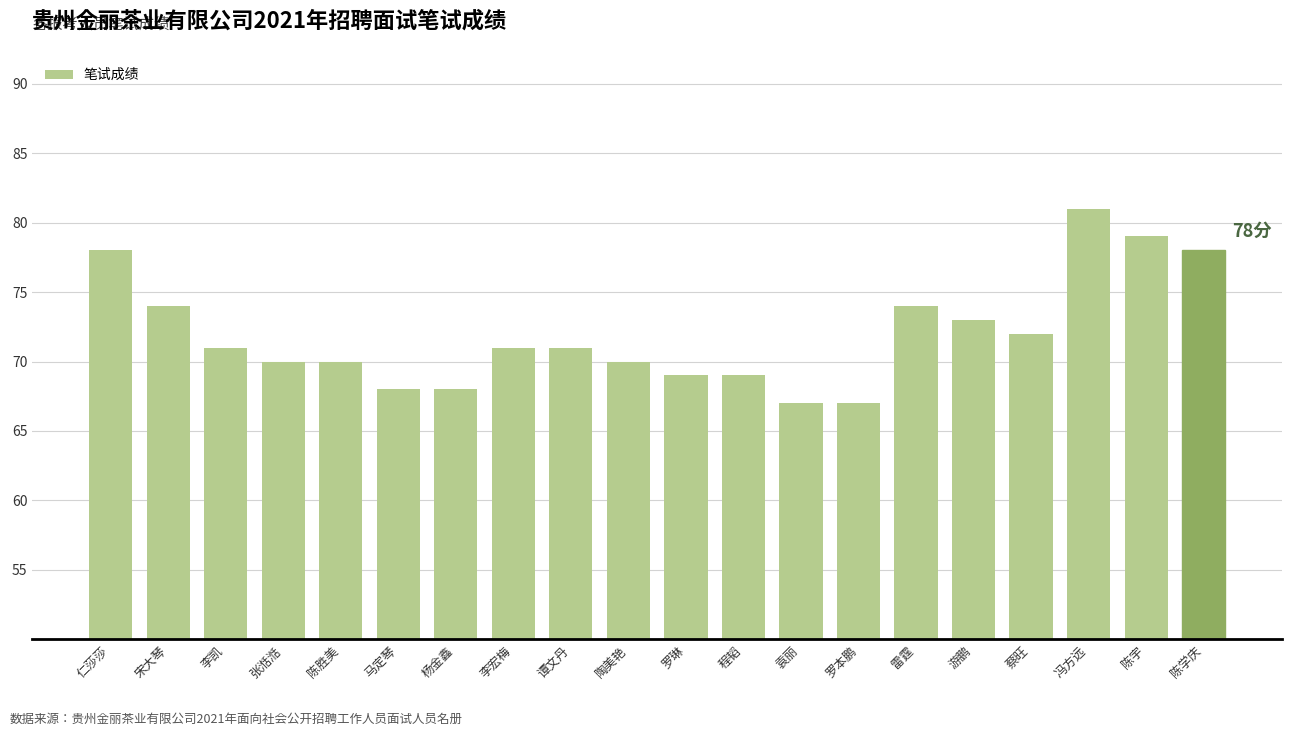

How many series are shown in this chart?

1